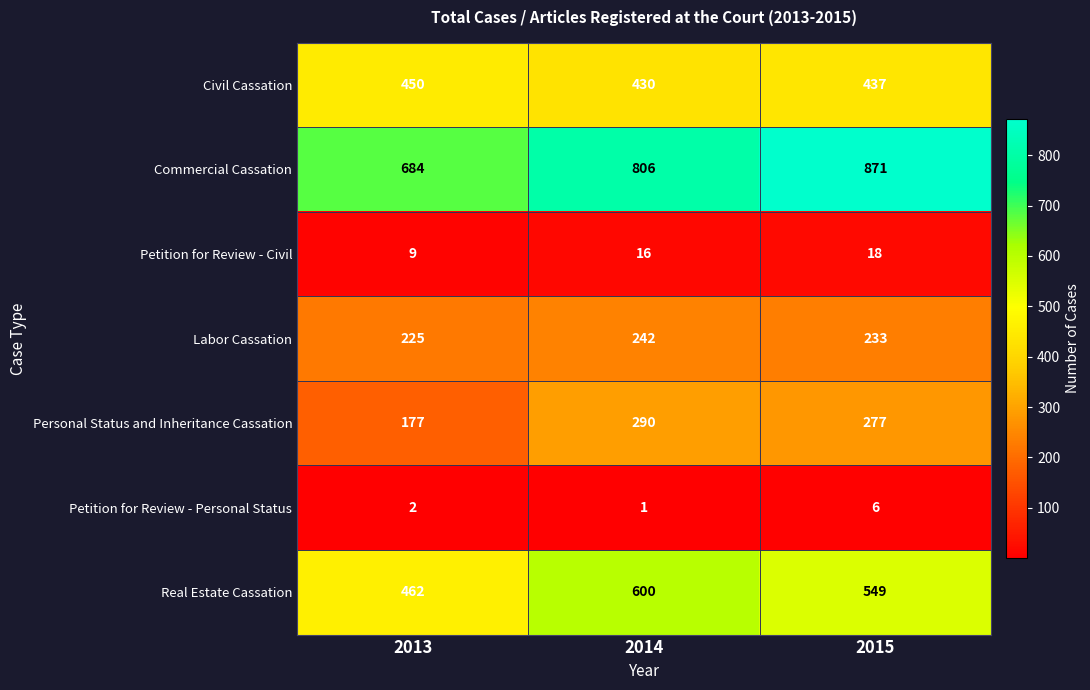

Count the Real Estate Cassation values in the range 462 to 600.

3